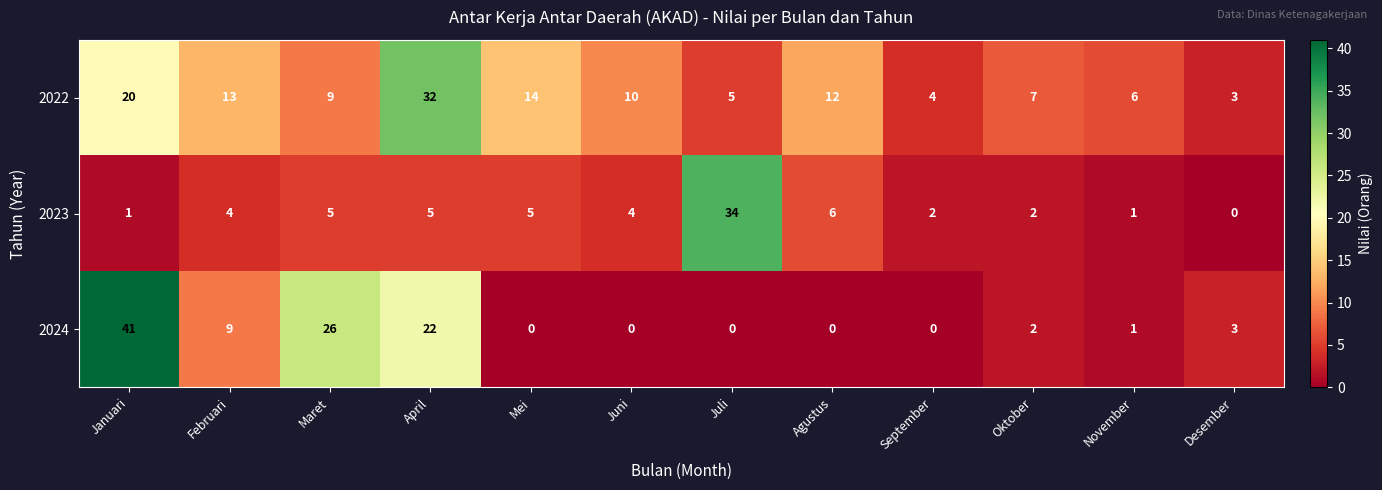

Between Februari and Juni, which series saw the biggest shift?

2024